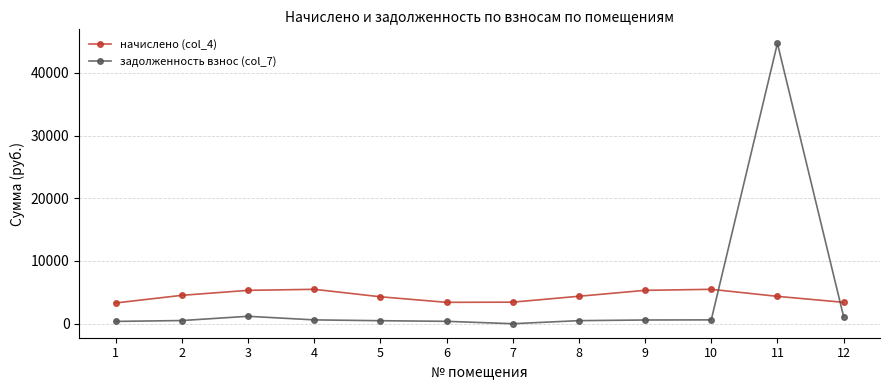

Which series changed the most between 4 and 7?

начислено (col_4)